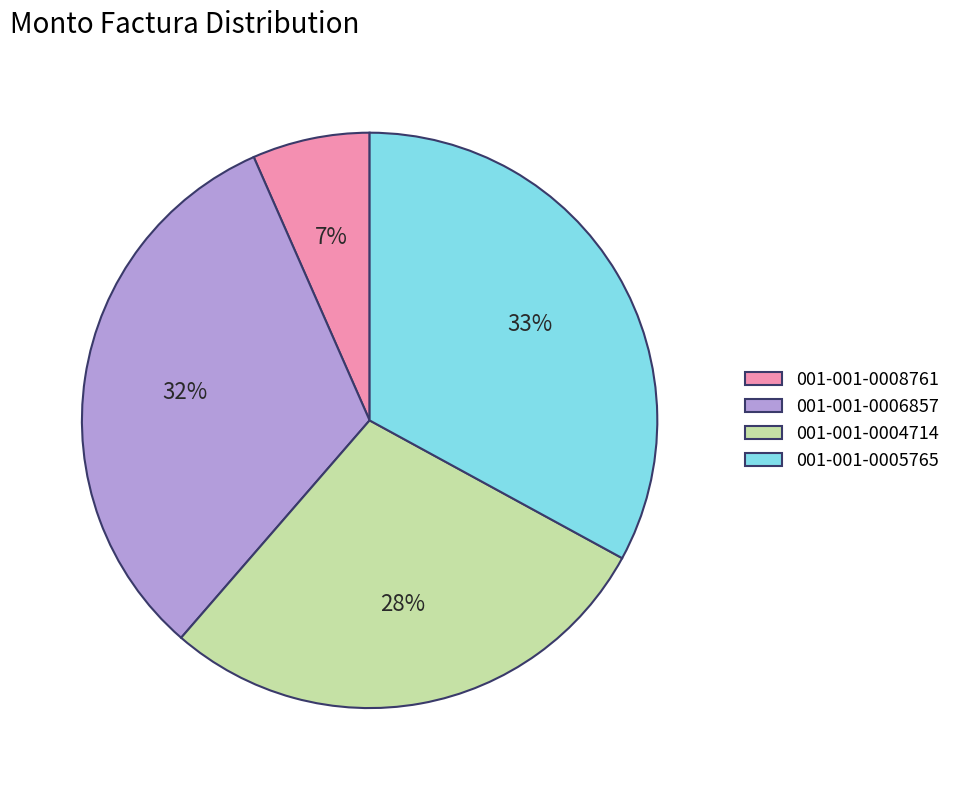

True or false: 001-001-0006857 accounts for 45% of the total.

False